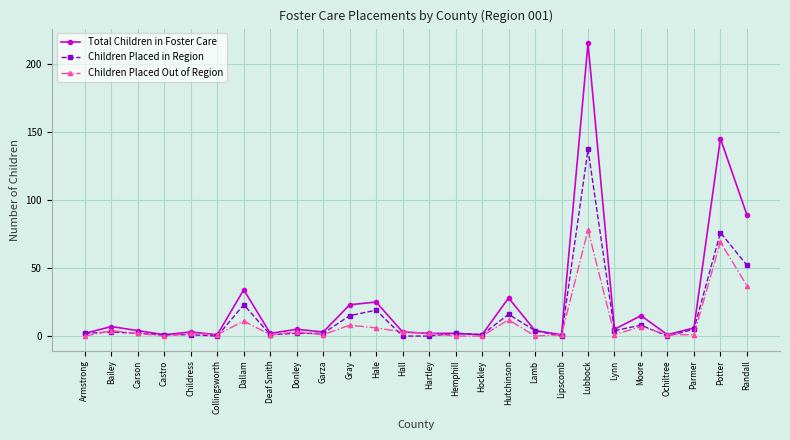

Which series has the largest total across all categories?

Total Children in Foster Care